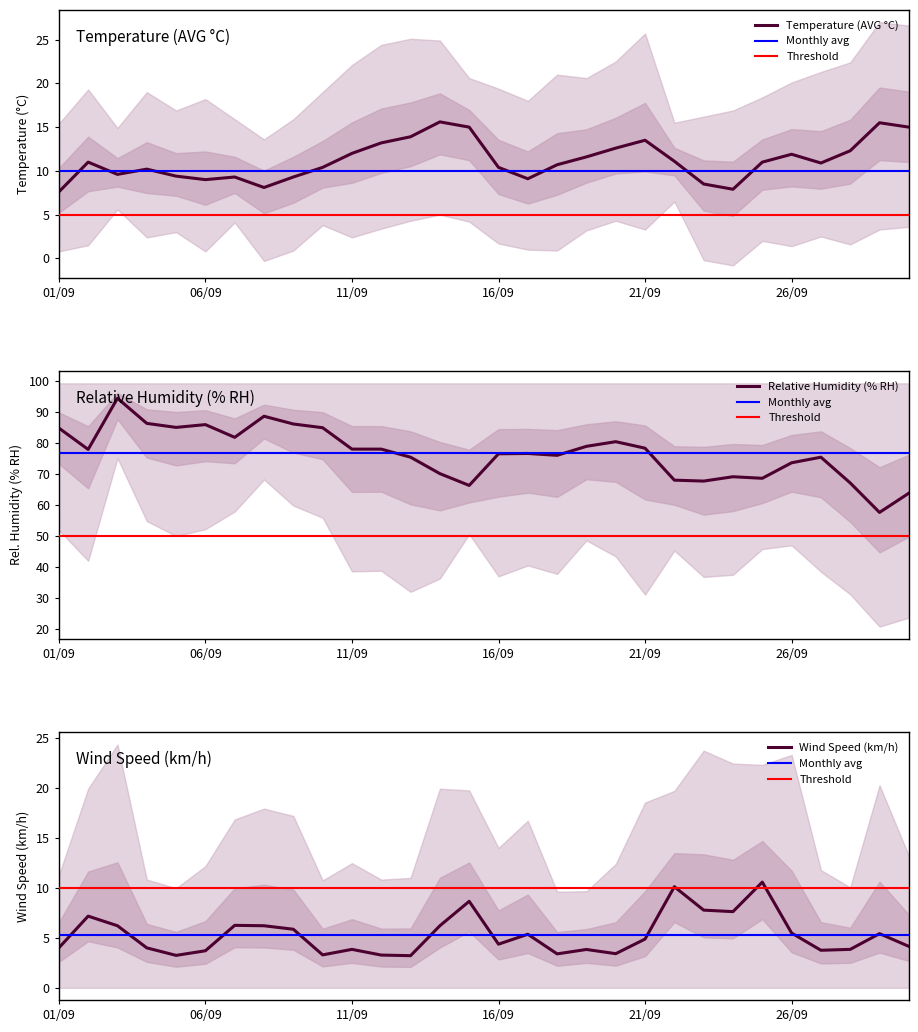

True or false: Temperature (AVG C) has a value of 10.4 at 16/09.

True